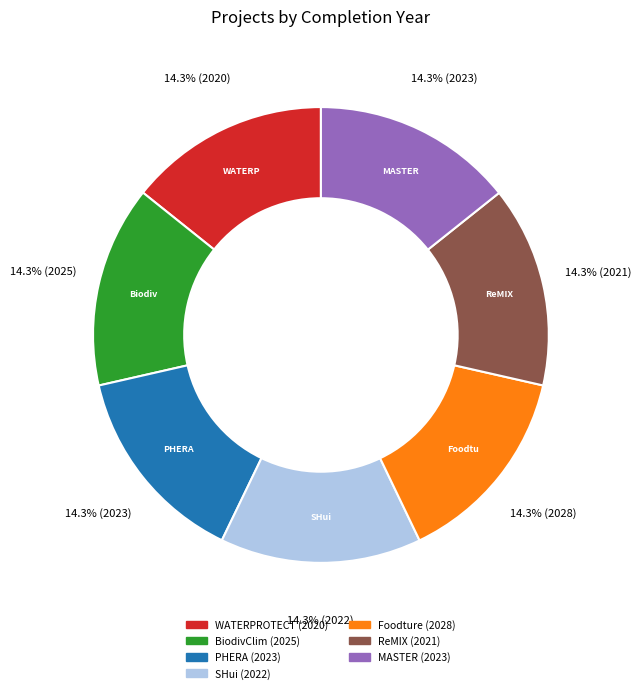

Approximately how many times larger is the value at MASTER compared to BiodivClim?

1.0